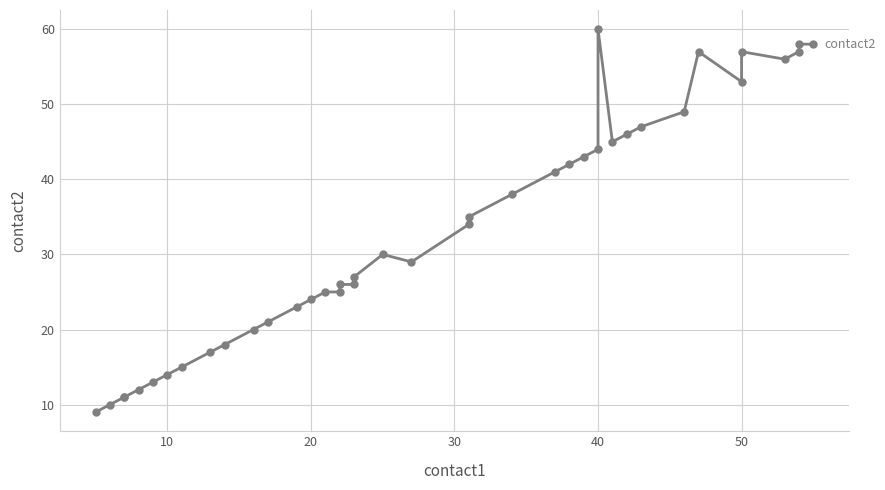

What is the difference between the second highest and minimum values?

49